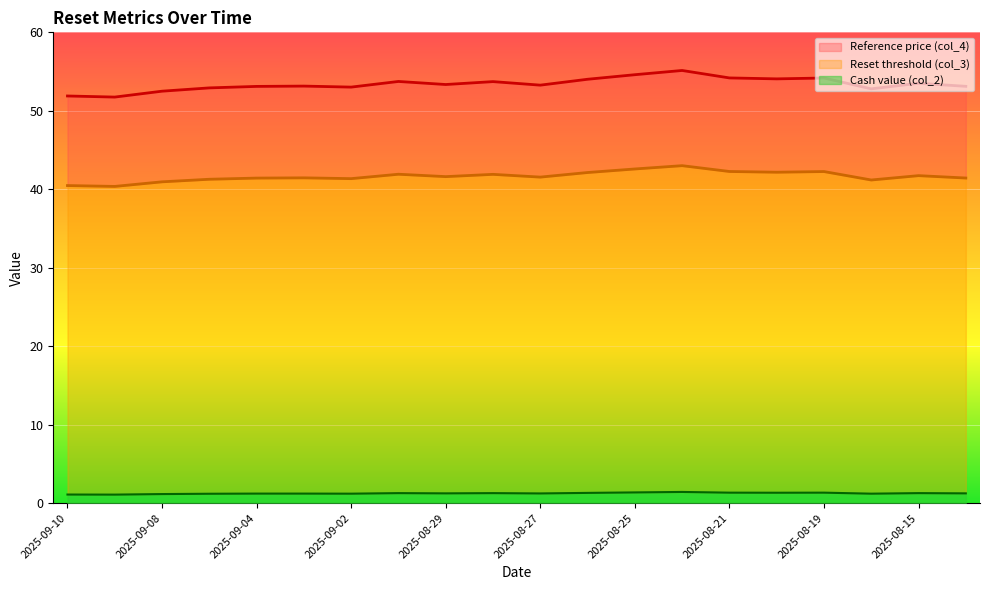

List the series in order of their peak value, highest first.

Reference price (col_4), Reset threshold (col_3), Cash value (col_2)